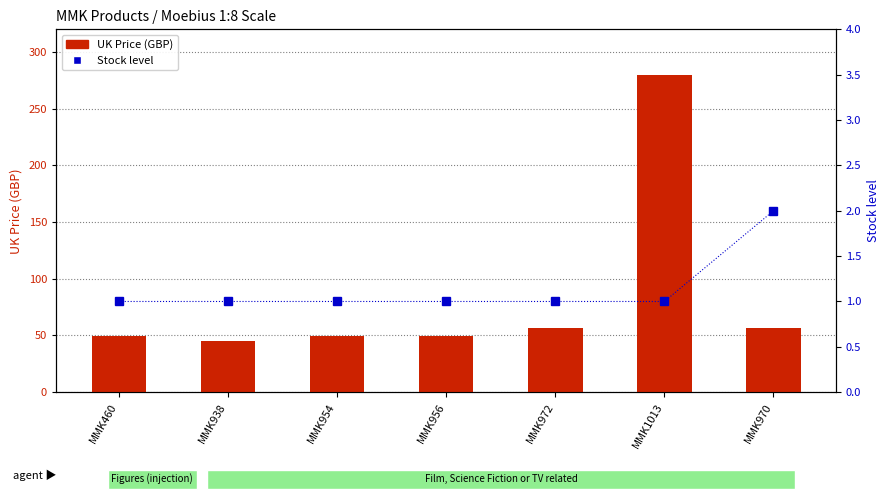

Reading right to left, extract all data points from this chart.

UK Price (GBP): MMK970=57.0	MMK1013=280.0	MMK972=57.0	MMK956=50.0	MMK954=50.0	MMK938=45.0	MMK460=50.0
Stock level: MMK970=2.0	MMK1013=1.0	MMK972=1.0	MMK956=1.0	MMK954=1.0	MMK938=1.0	MMK460=1.0